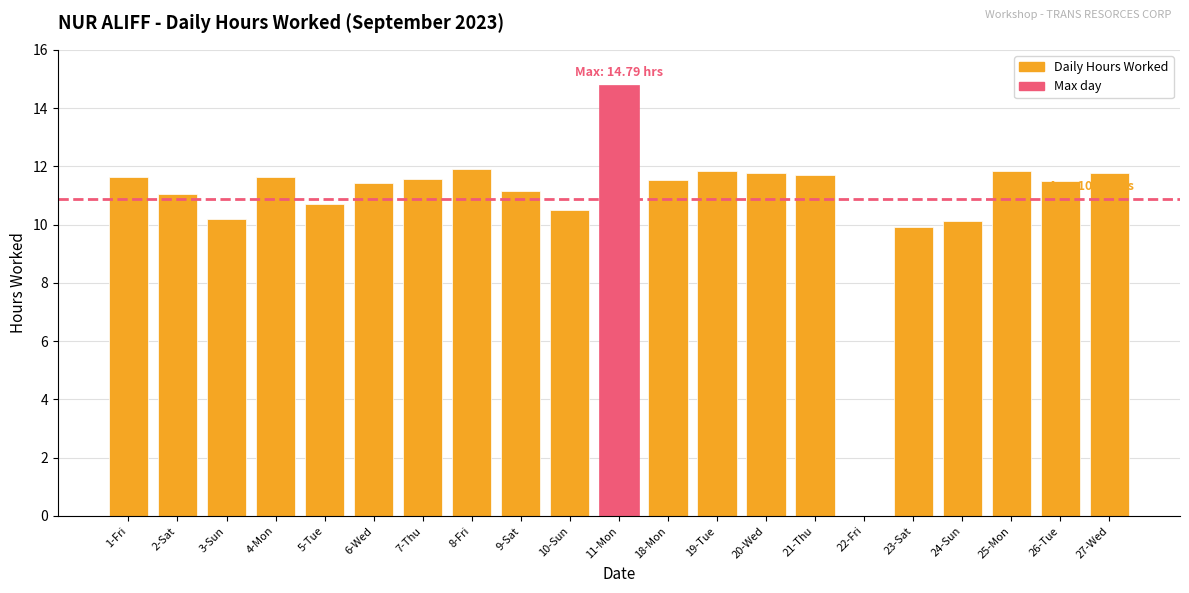

How many positive values are there?

20